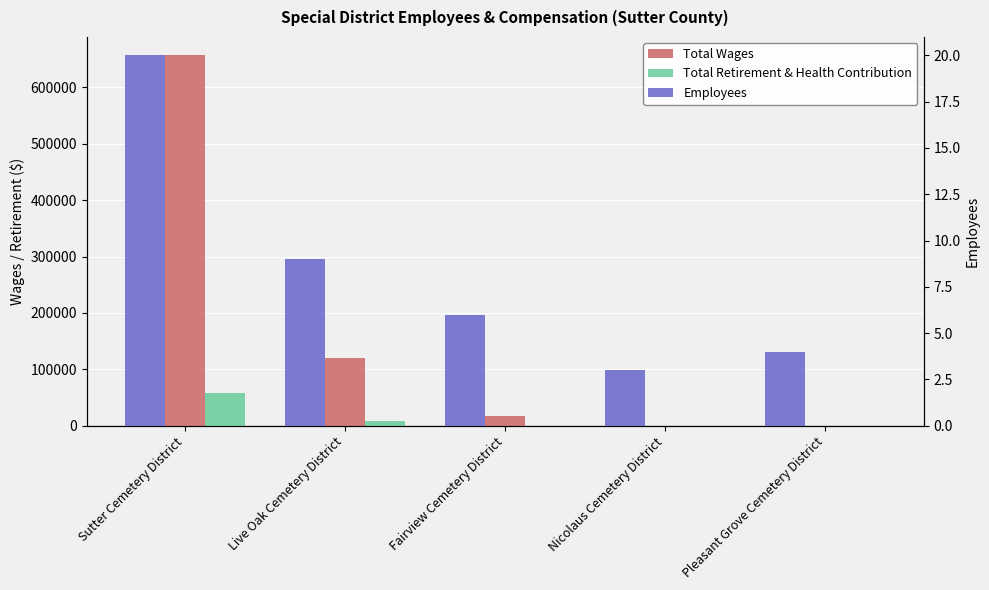

Which category has the highest value in the Total Wages series?

Sutter Cemetery District